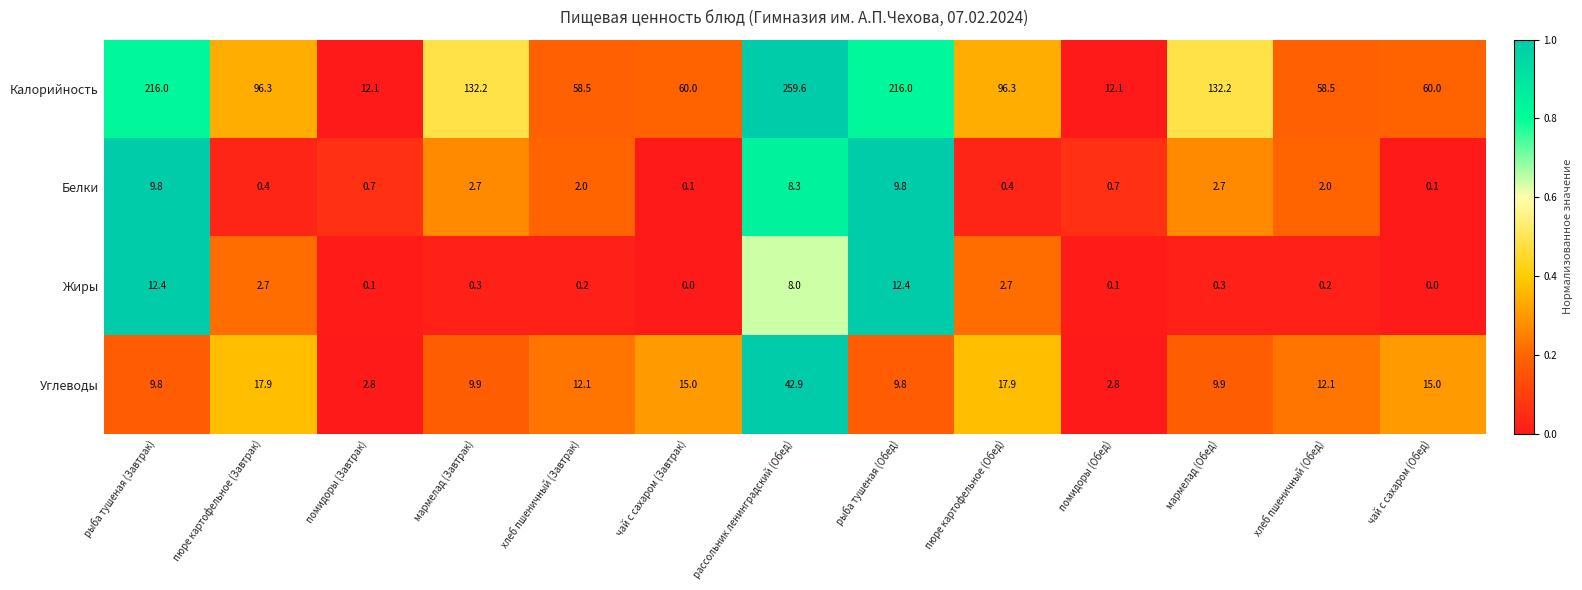

Which label corresponds to the largest value in the chart?

рассольник ленинградский (Обед)